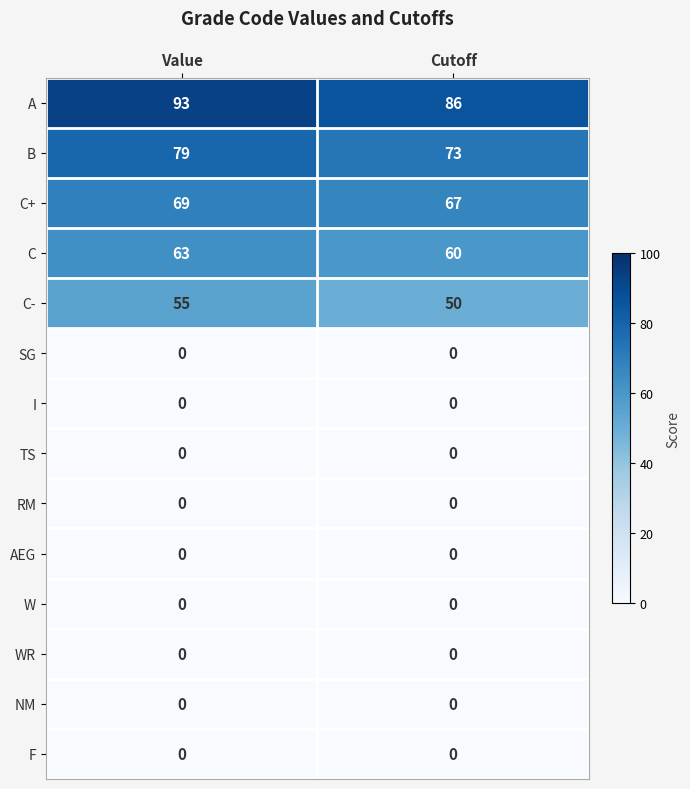

How many distinct data groups are displayed?

14